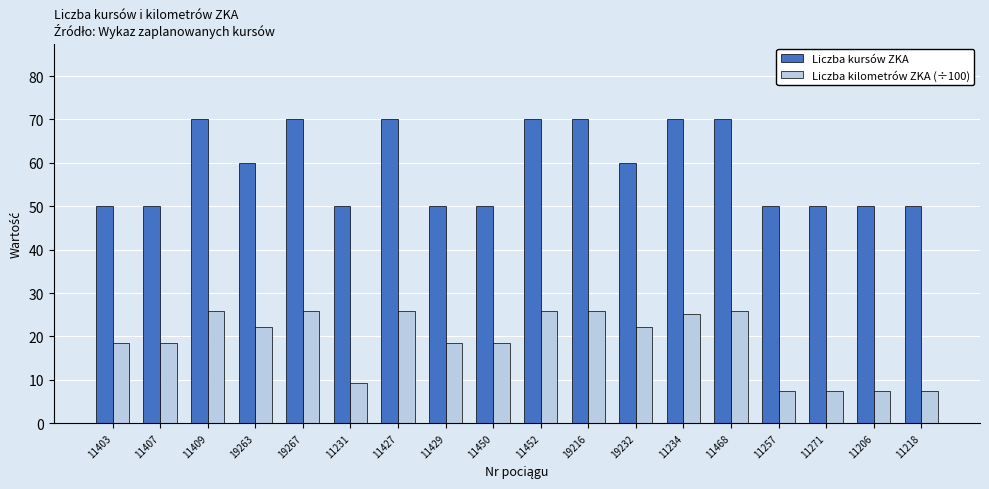

What is the minimum value shown in the chart?

7.5